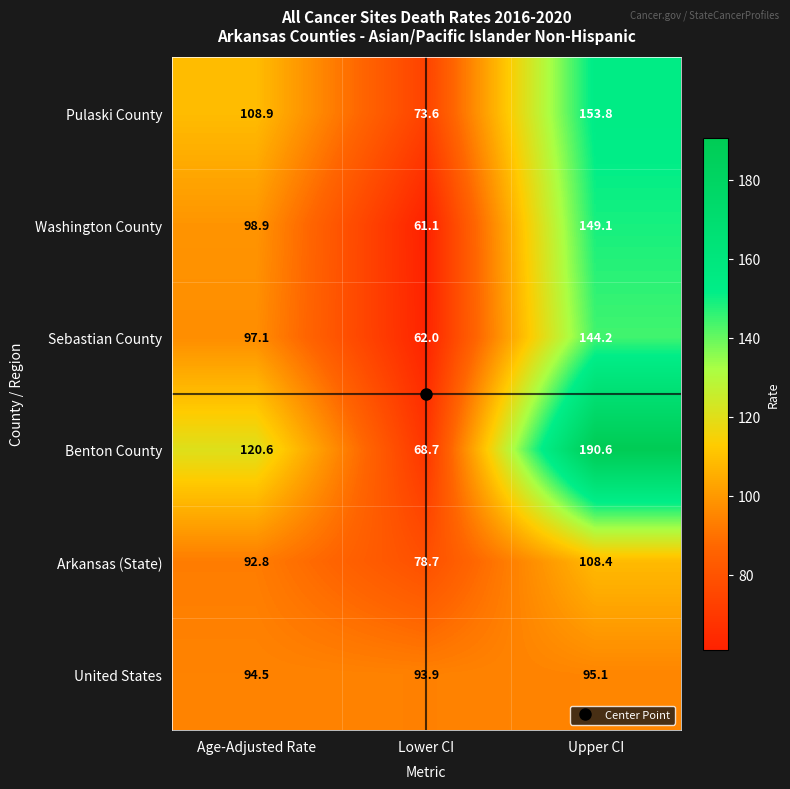

At how many categories does at least one series exceed 169?

1